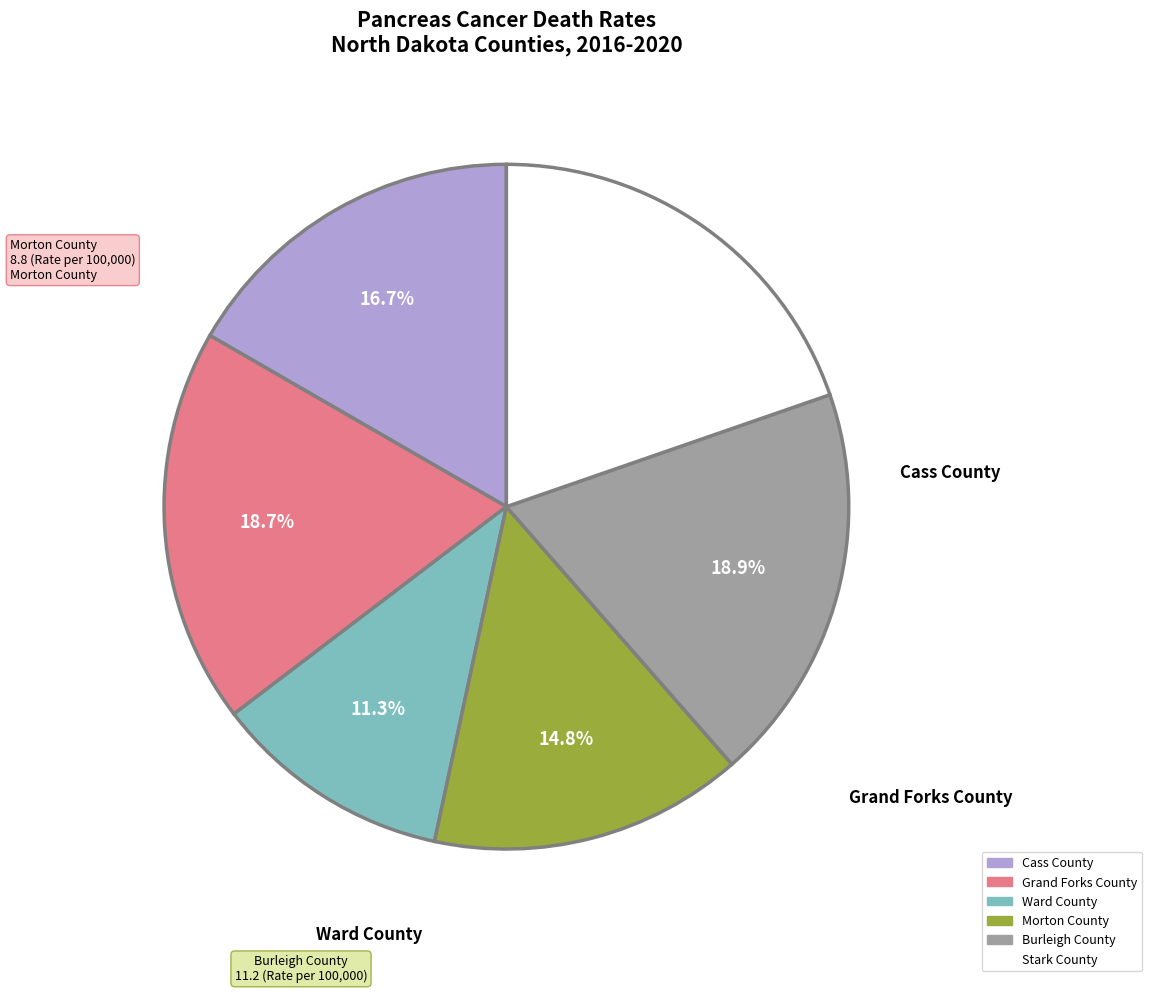

To the nearest percent, what is the difference between the largest and smallest slice percentages?

8%